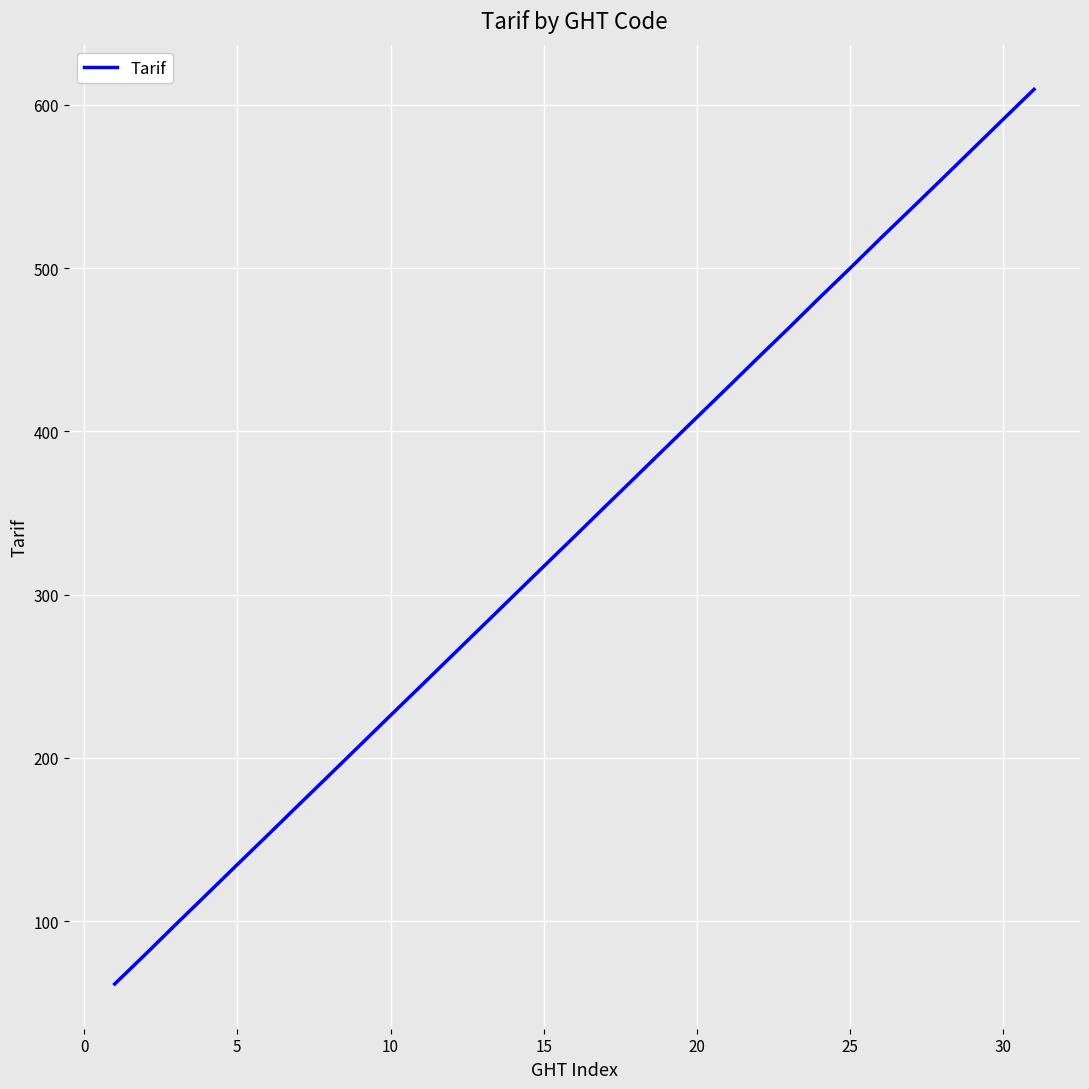

What is the difference between the maximum and minimum values?

548.0